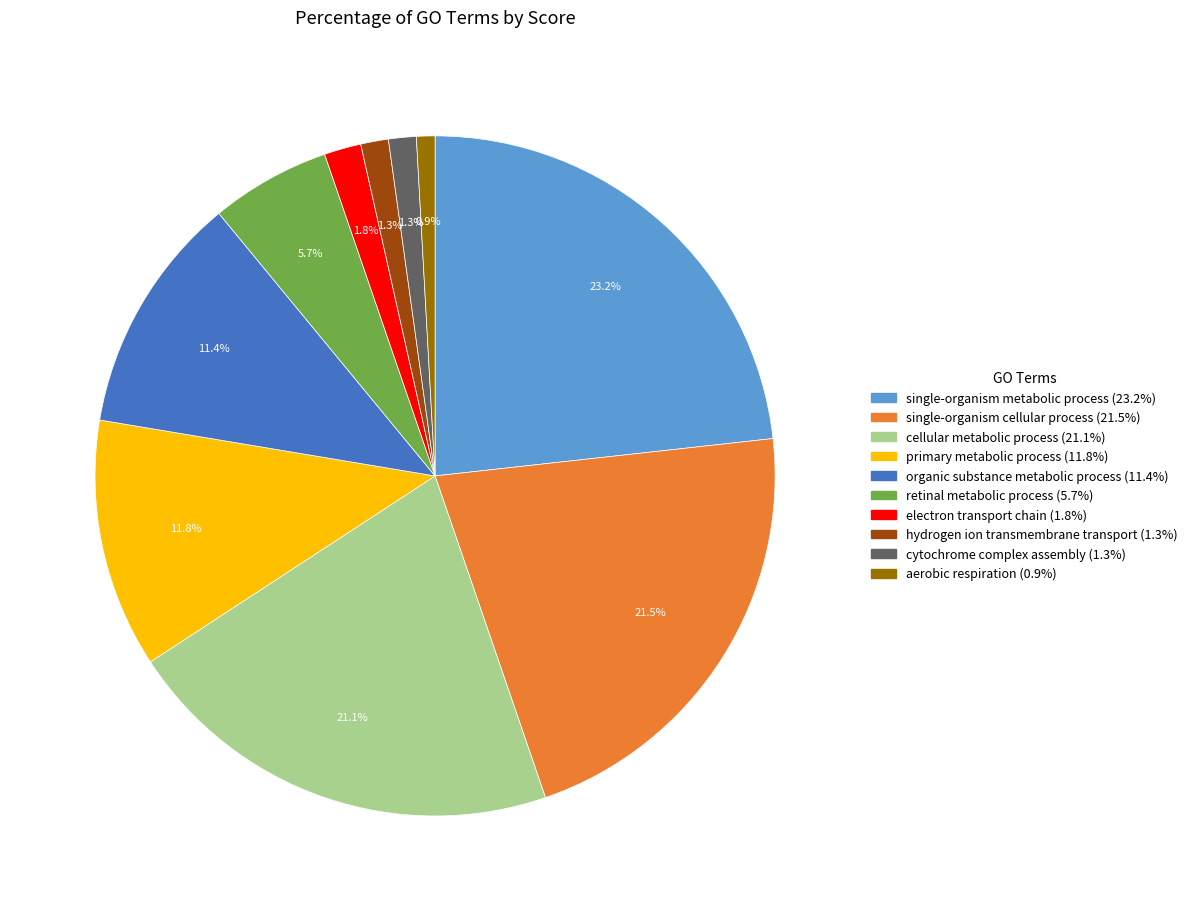

To the nearest percent, what is the difference between the largest and smallest slice percentages?

22%